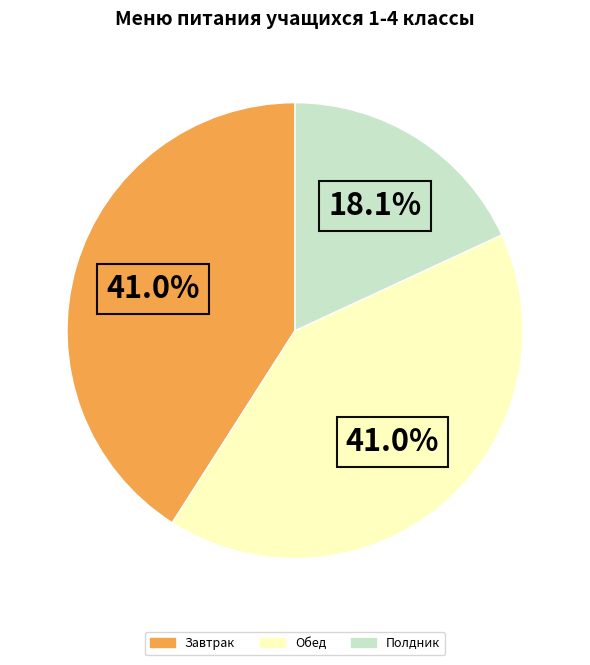

Does Полдник represent more than half of the total?

No